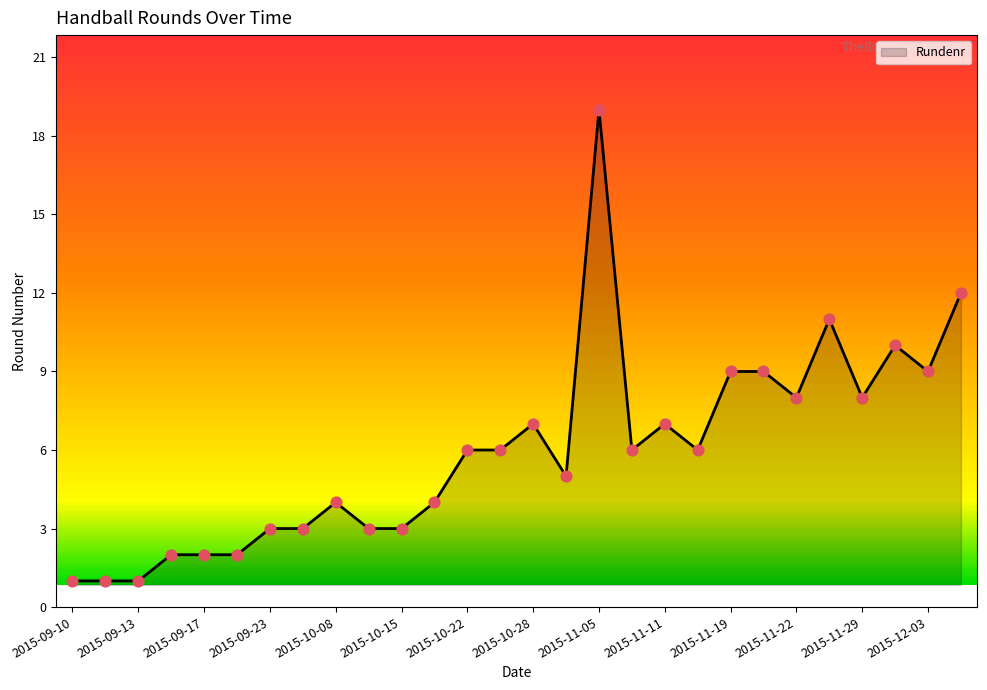

What is the greatest value displayed?

19